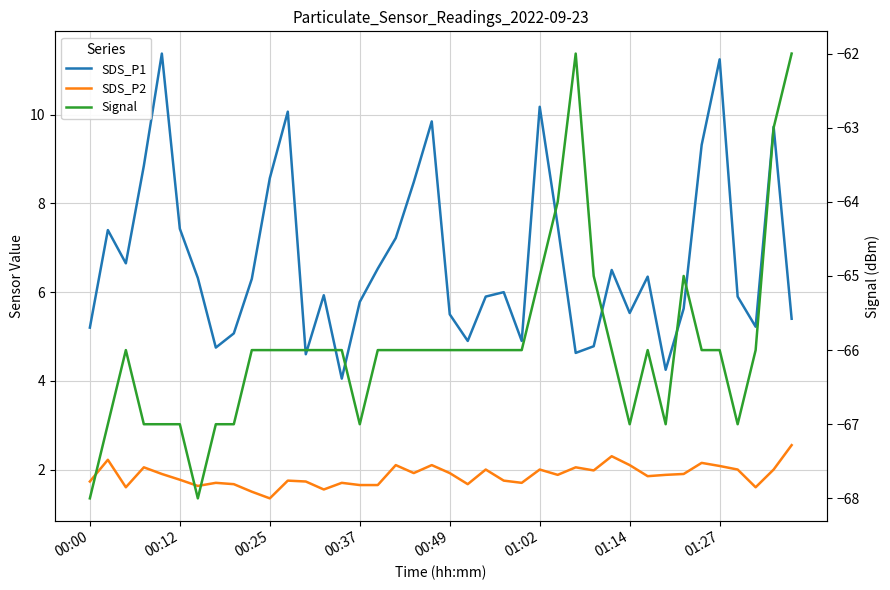

True or false: Signal and SDS_P2 cross at least once.

False